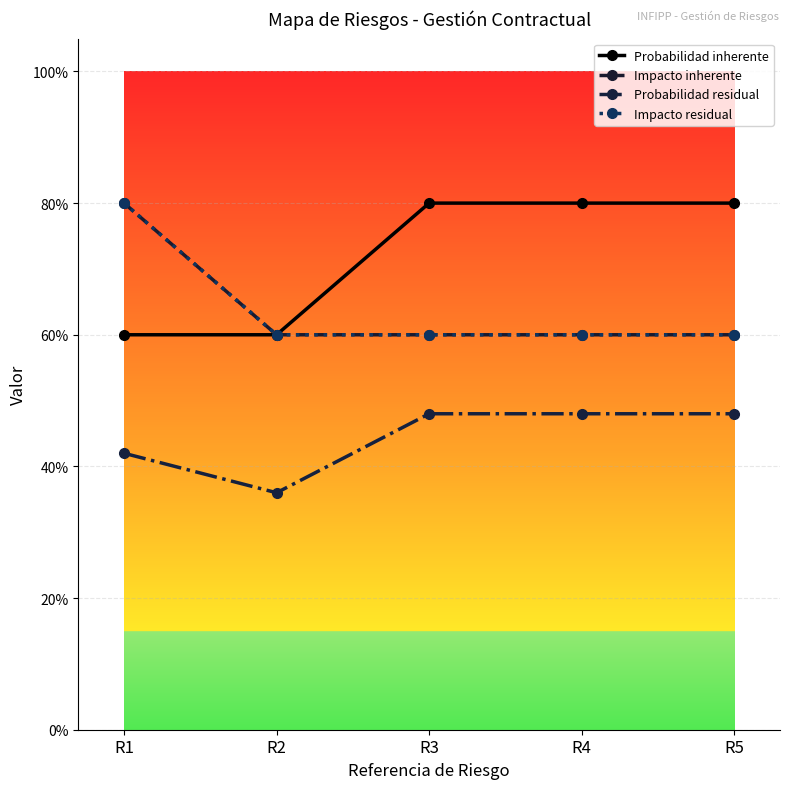

What is the difference between the Probabilidad inherente values at R4 and R2?

0.2